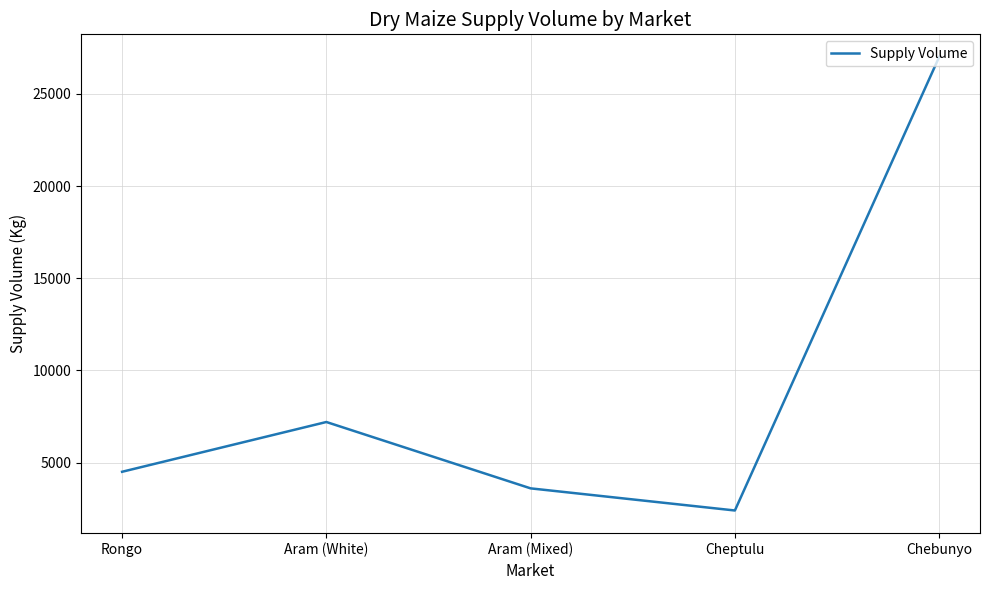

What is the average value?

8940